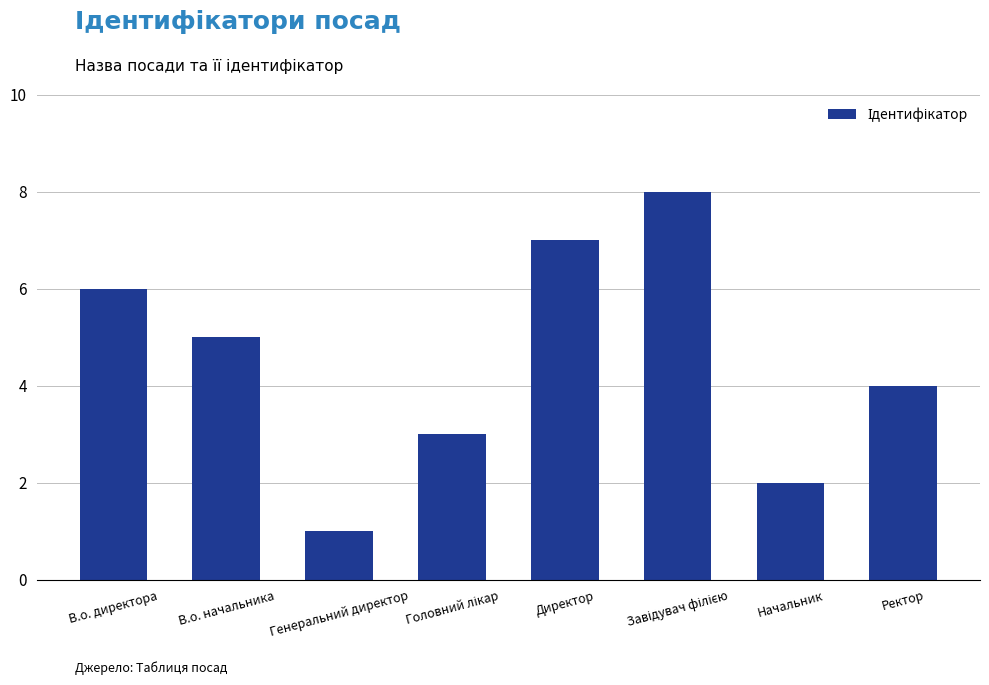

What is the difference between the maximum and second lowest values?

6